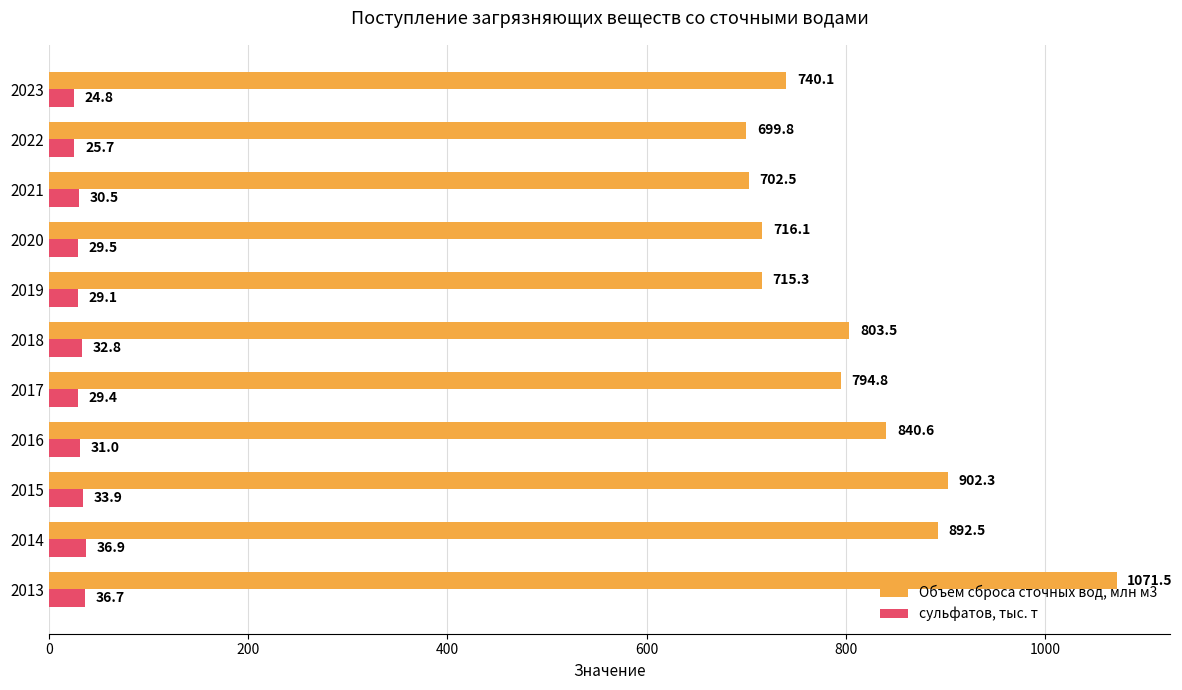

What is the sum of all Объем сброса сточных вод, млн м3 values?

8879.0